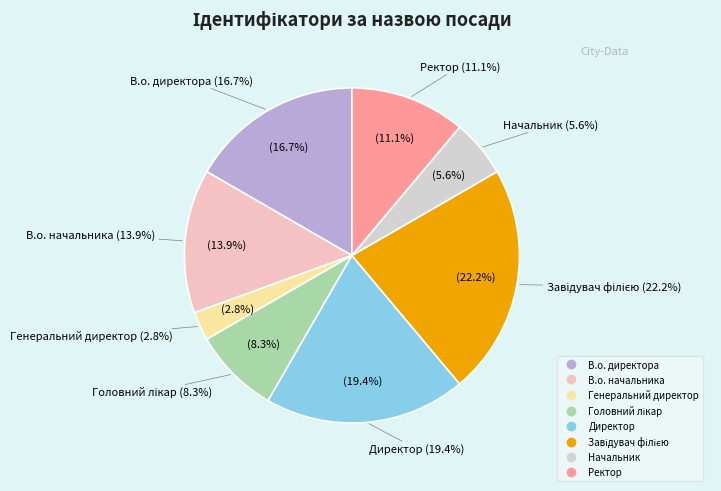

True or false: Директор accounts for 19% of the total.

True